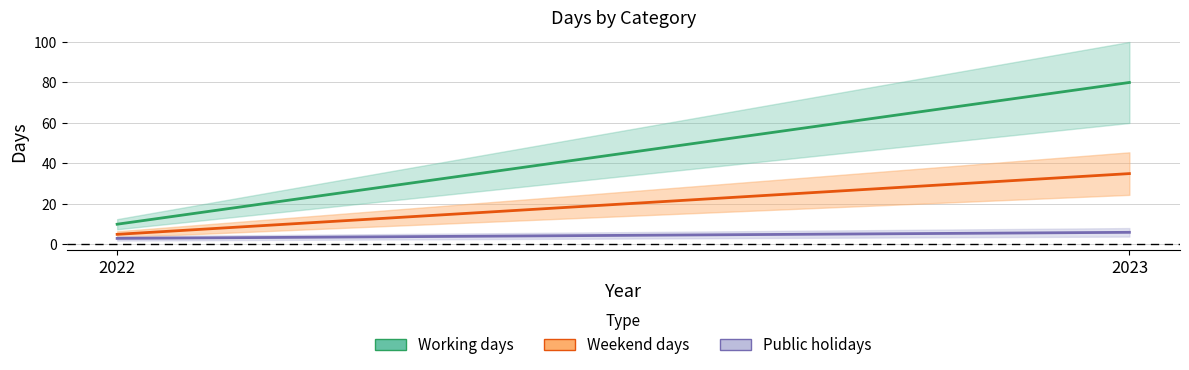

What is the difference between the Public holidays values at 2022 and 2023?

3